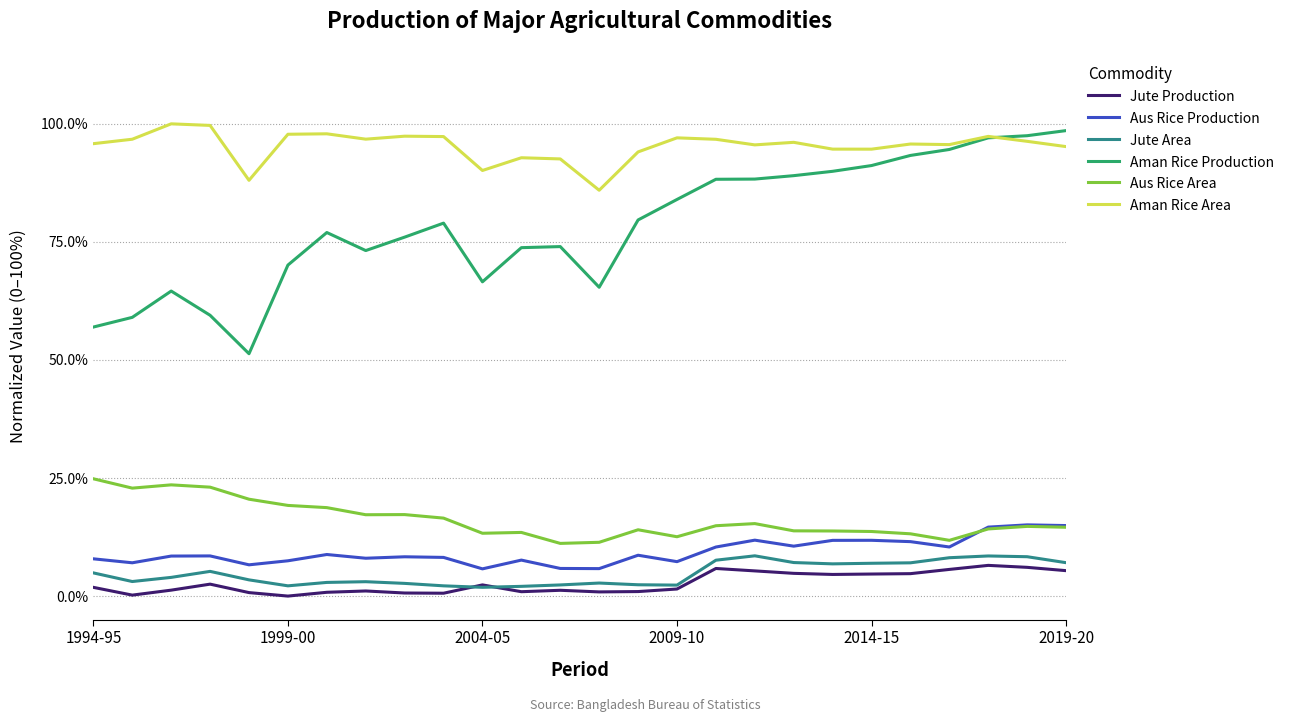

Which series has the largest range (max minus min)?

Aman Rice Production